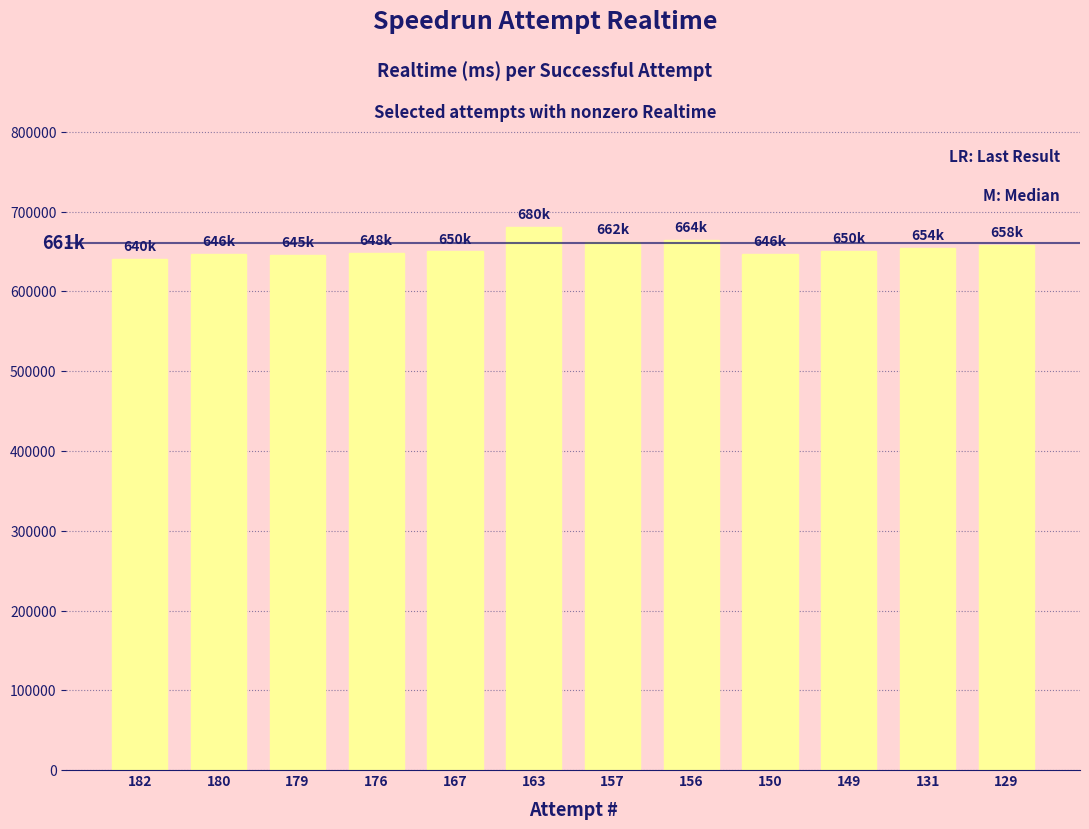

Is it true that the value at 179 is 1063150?

False